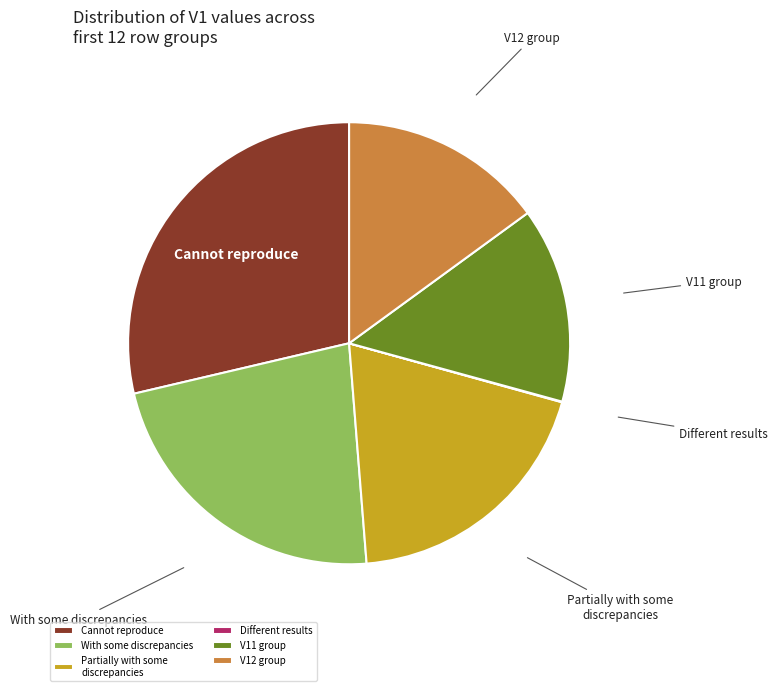

Is there a majority slice in this chart?

No